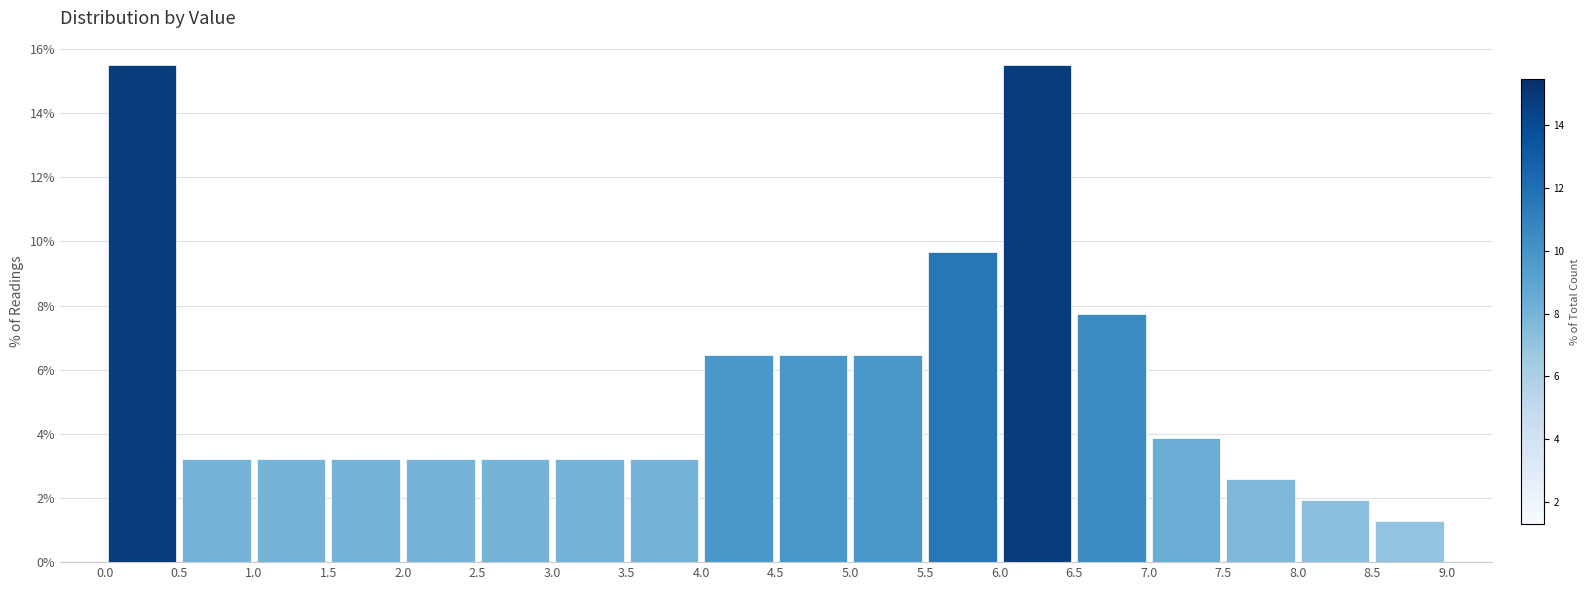

Reading left to right, list every bar in this chart as the range it spans on the x-axis followed by its height. The values are not printed on the chart, so give them approximately, as read against the axis.

0.0 to 0.5: 15.4
0.5 to 1.0: 3.2
1.0 to 1.5: 3.2
1.5 to 2.0: 3.2
2.0 to 2.5: 3.2
2.5 to 3.0: 3.2
3.0 to 3.5: 3.2
3.5 to 4.0: 3.2
4.0 to 4.5: 6.4
4.5 to 5.0: 6.4
5.0 to 5.5: 6.4
5.5 to 6.0: 9.6
6.0 to 6.5: 15.4
6.5 to 7.0: 7.8
7.0 to 7.5: 3.8
7.5 to 8.0: 2.6
8.0 to 8.5: 2.0
8.5 to 9.0: 1.2